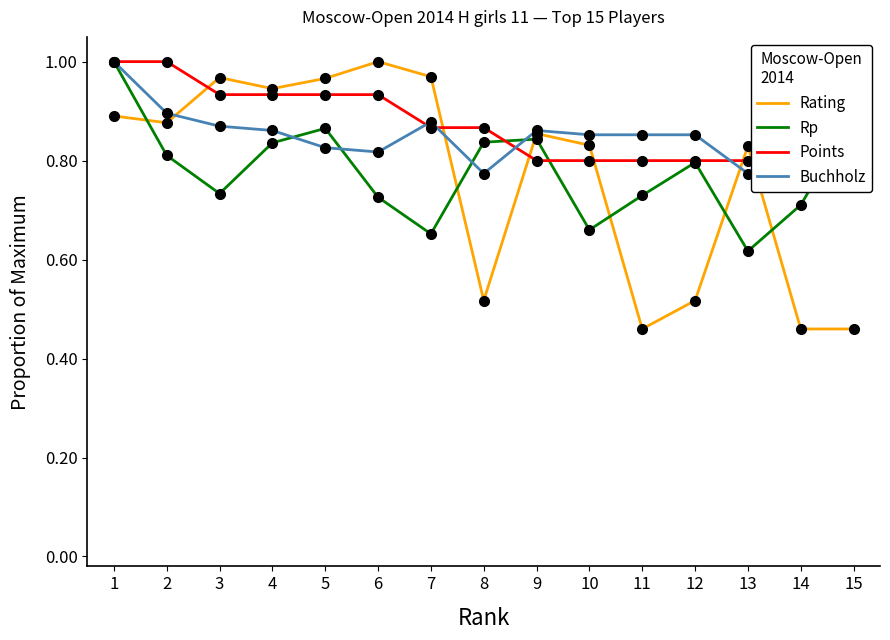

What is the value of the Rating point at the 6th from the left?

1.0